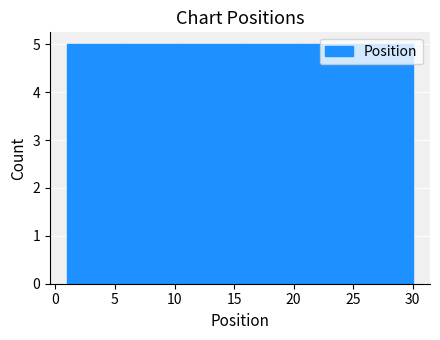

What is the height of the bar covering 6.0 to 10.5 on the x-axis? Neither the bar edges nor the heights are printed on the chart, so give them approximately, as read against the axes.

5